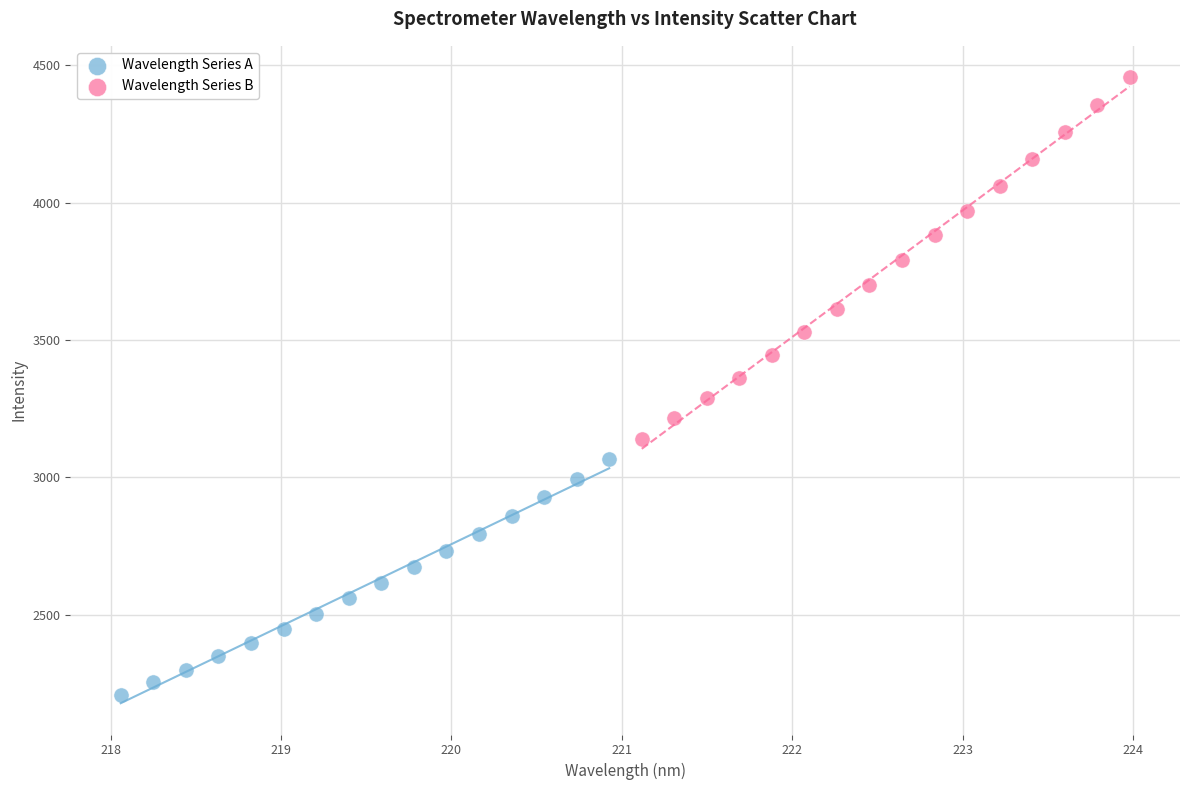

Which series has the largest Y range (max minus min)?

Wavelength Series B